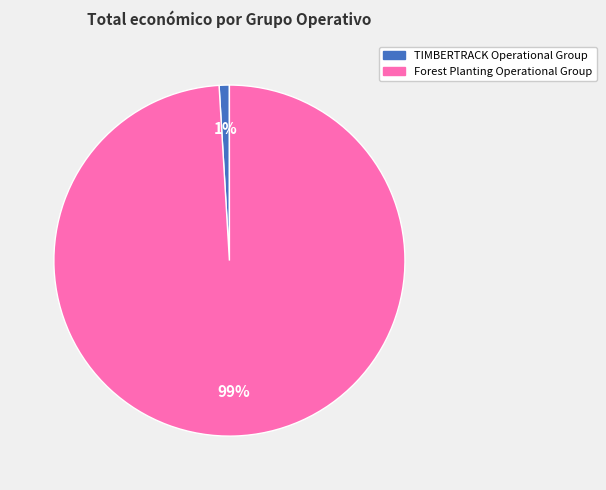

Which slice is the smallest?

TIMBERTRACK Operational Group